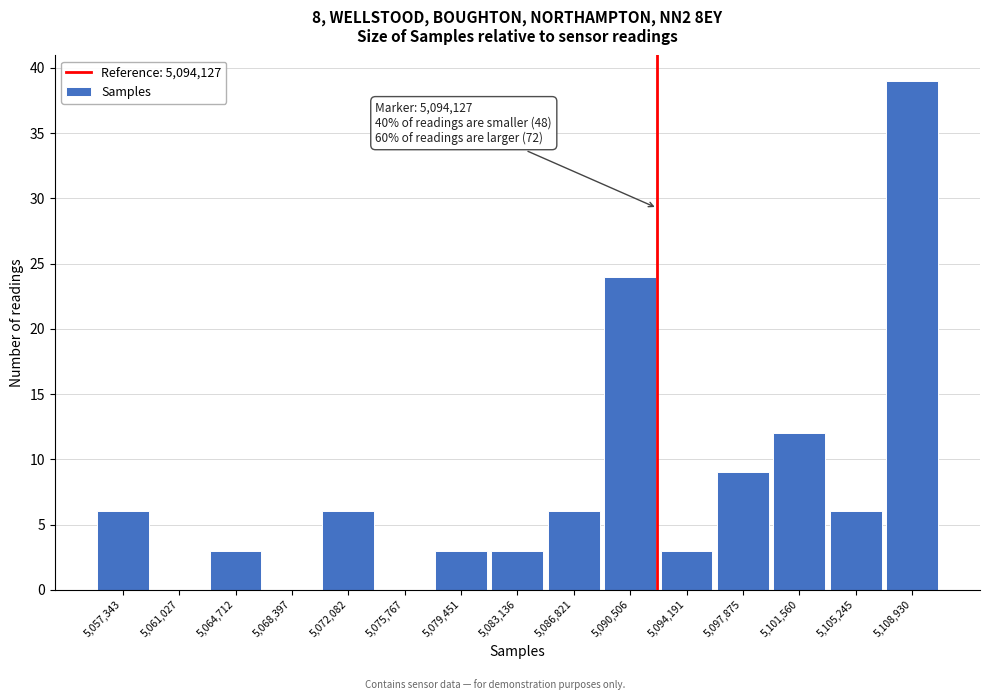

Reading left to right, transcribe all the data shown in this chart.

5,057,343=6	5,061,027=0	5,064,712=3	5,068,397=0	5,072,082=6	5,075,767=0	5,079,451=3	5,083,136=3	5,086,821=6	5,090,506=24	5,094,191=3	5,097,875=9	5,101,560=12	5,105,245=6	5,108,930=39